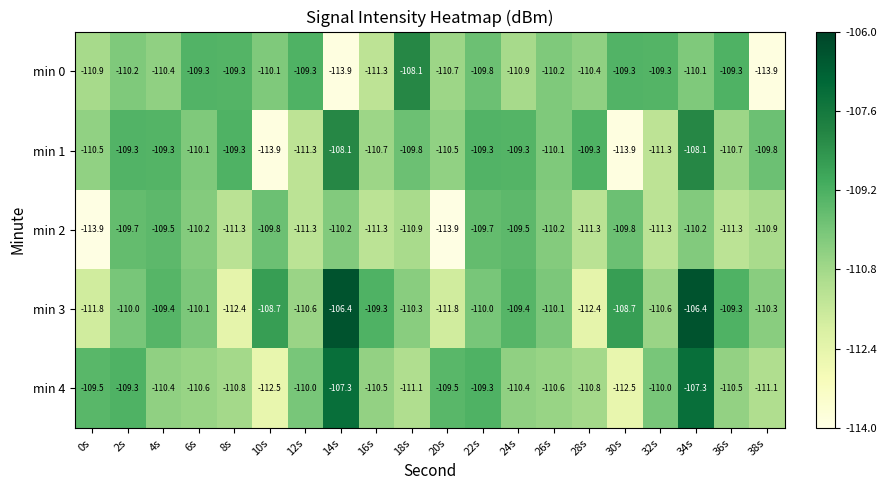

Read the min 3 value at 14s.

-106.4